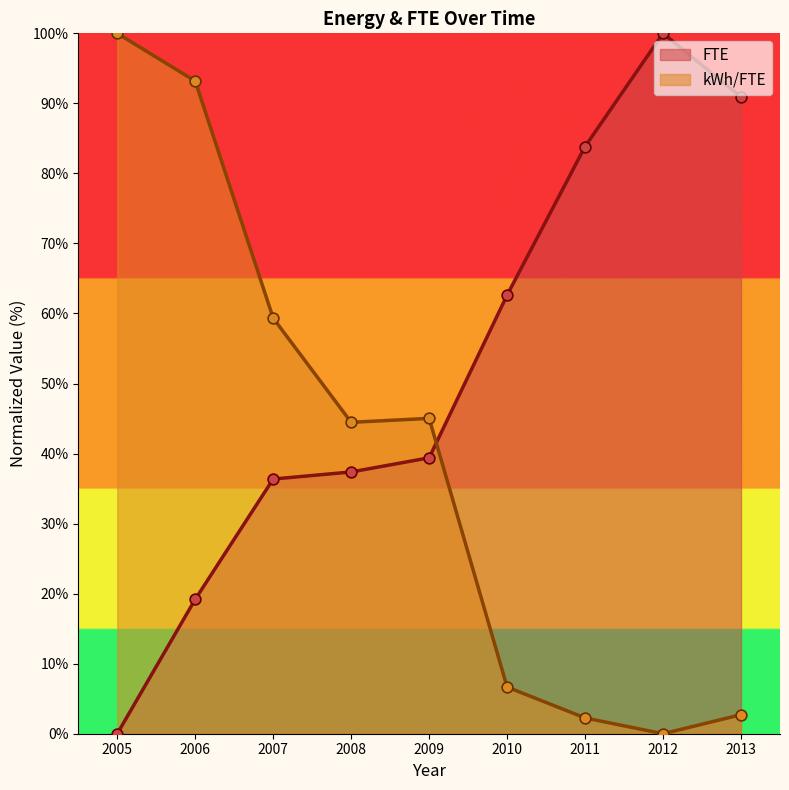

At how many categories does at least one series exceed 64?

5